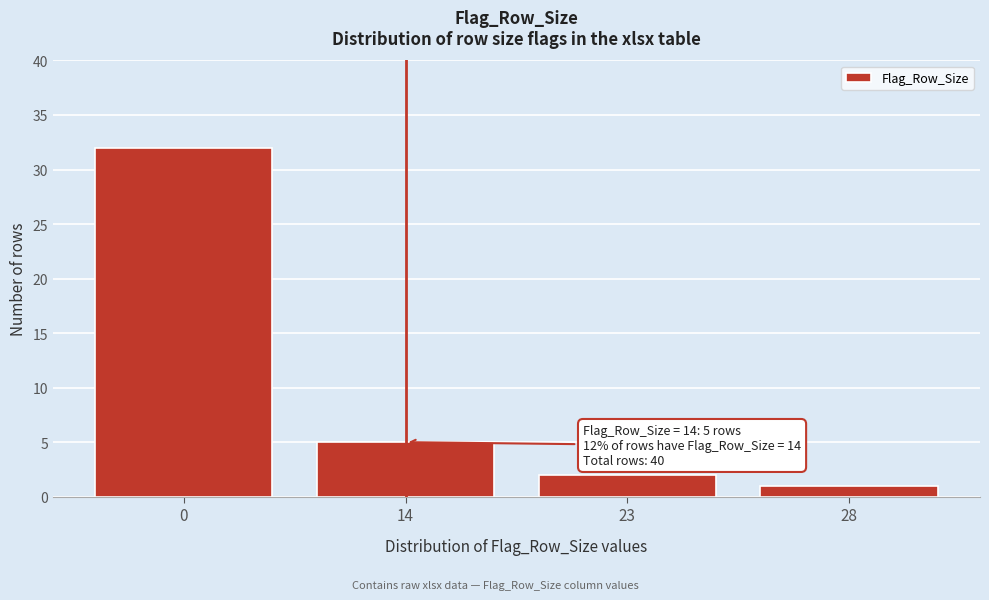

Reading left to right, what are all the values shown in this chart?

0=32	14=5	23=2	28=1